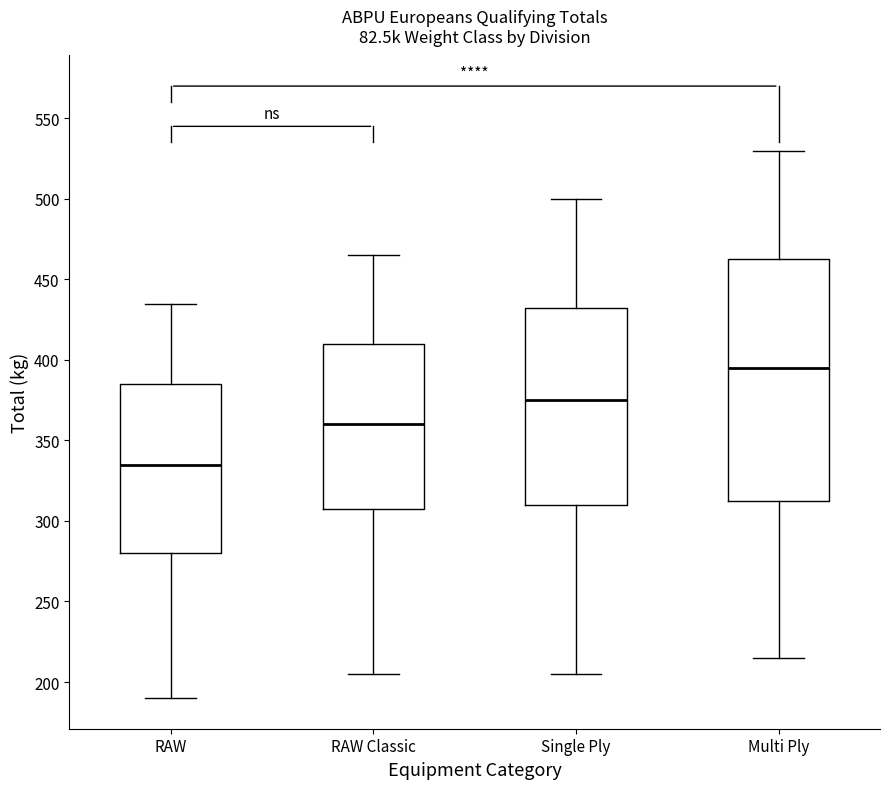

Reading left to right, read every box against the y-axis: the position of its median line, the range the box covers, and the ends of its whiskers. The values are not printed on the chart, so give them approximately, as read against the axis.

RAW: median 335, box 280 to 385, whiskers 190 to 435
RAW Classic: median 360, box 310 to 410, whiskers 205 to 465
Single Ply: median 375, box 310 to 435, whiskers 205 to 500
Multi Ply: median 395, box 315 to 465, whiskers 215 to 530